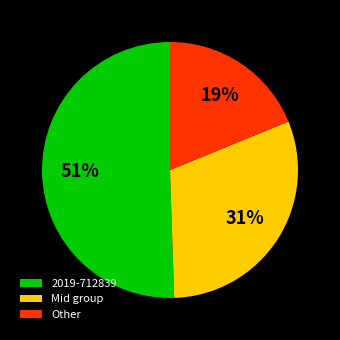

Combined, do Mid group and Other account for over 50%?

No